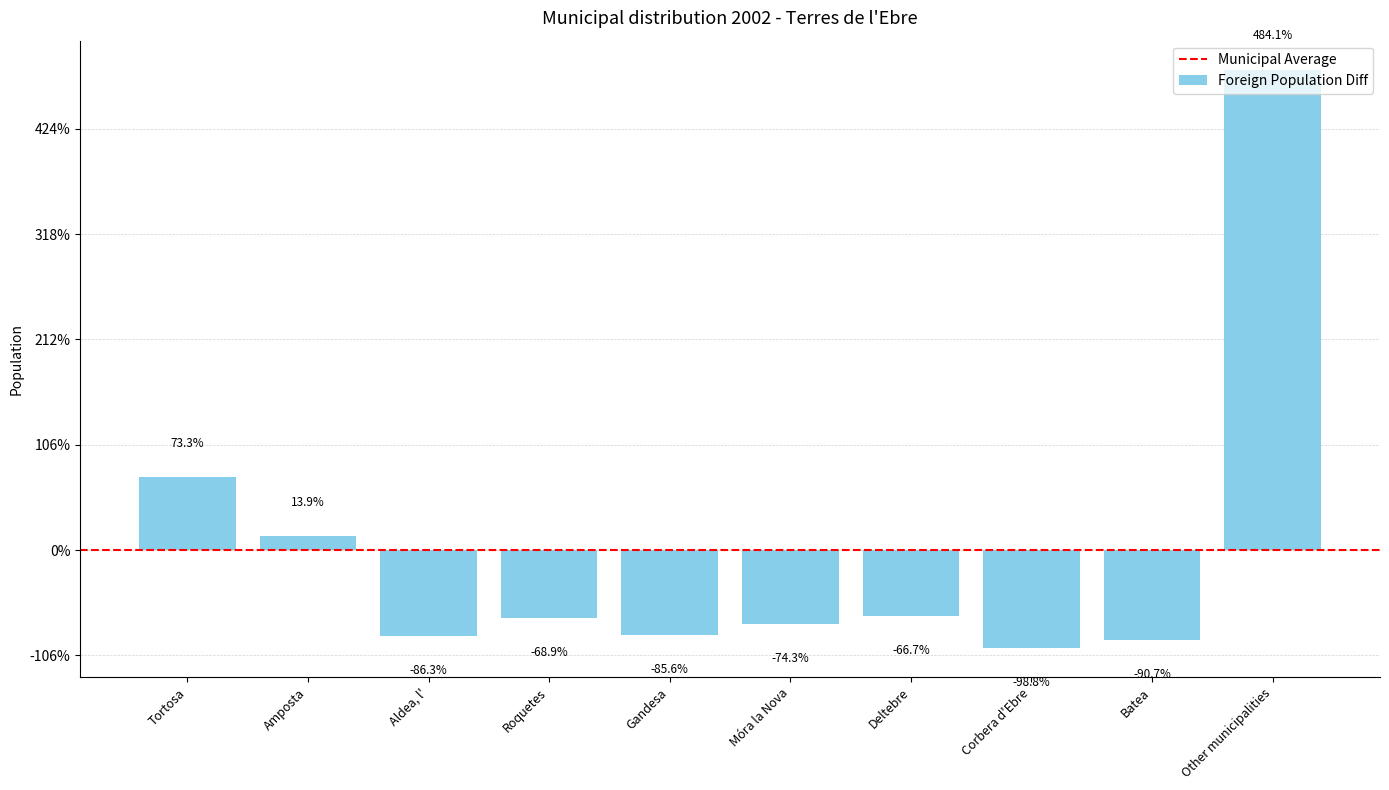

Are the bars grouped side by side (vs. stacked)?

No